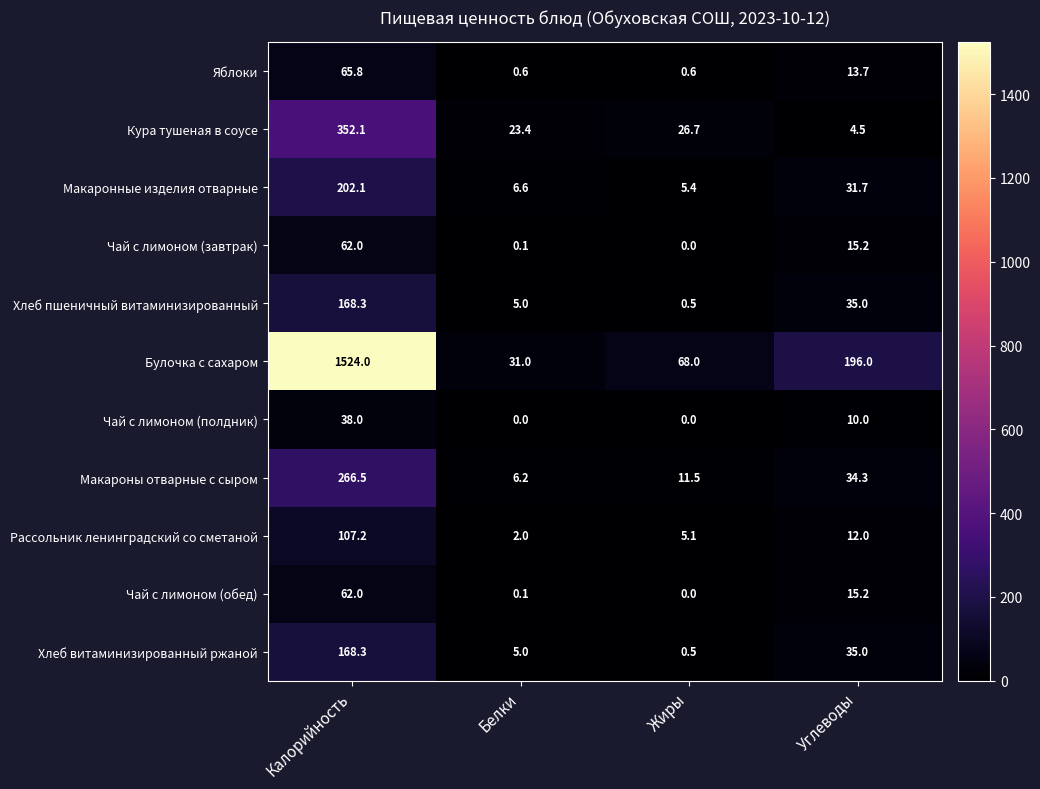

Which category has the highest value across all series?

Калорийность